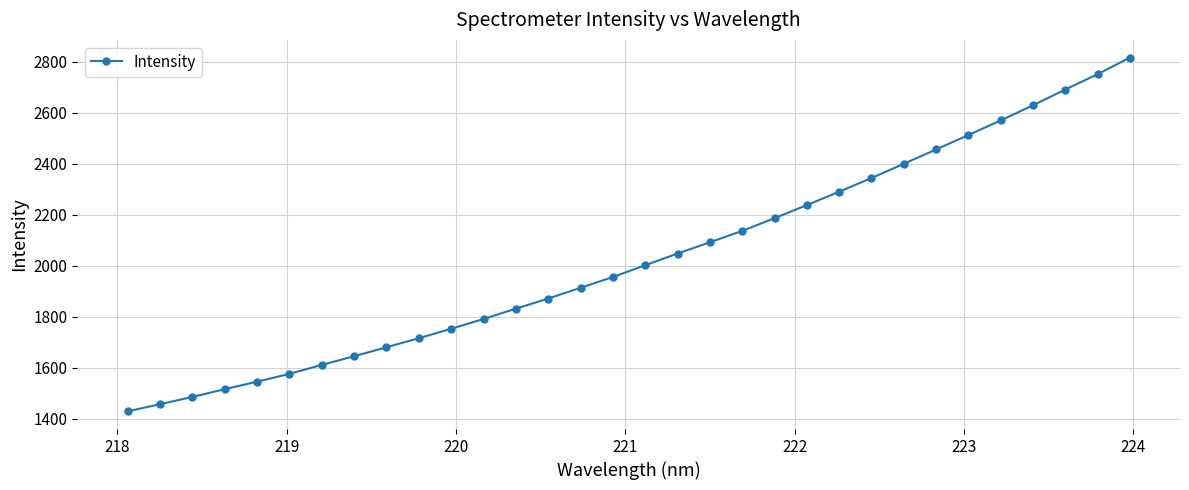

What is the sum of all values?

64934.0